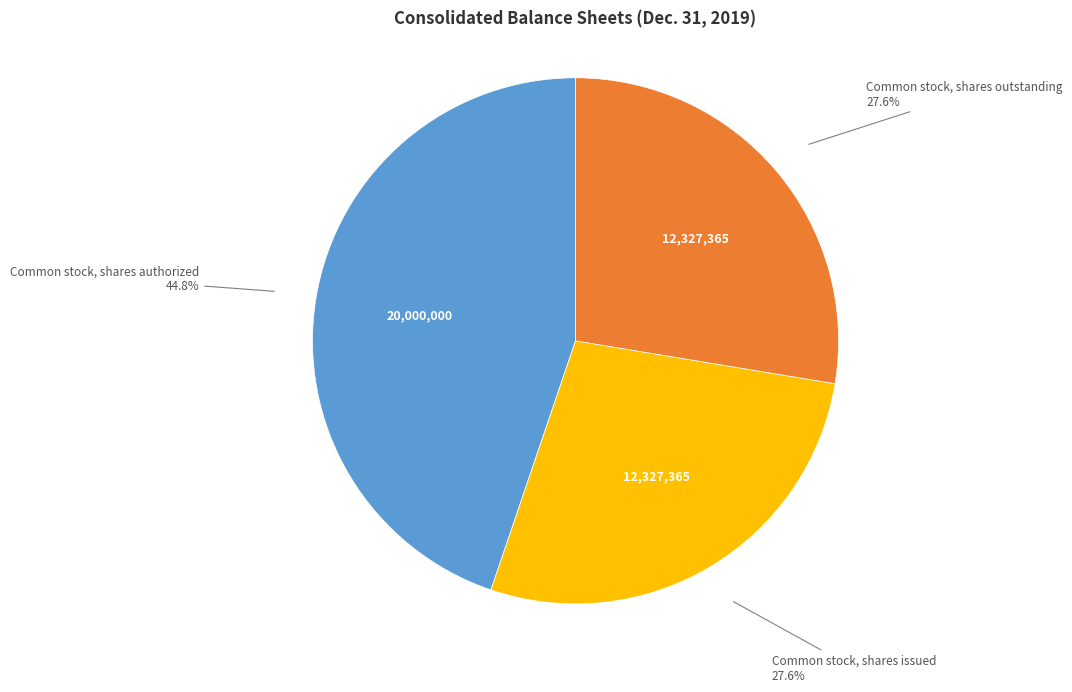

Is there any slice that represents more than half of the pie?

No